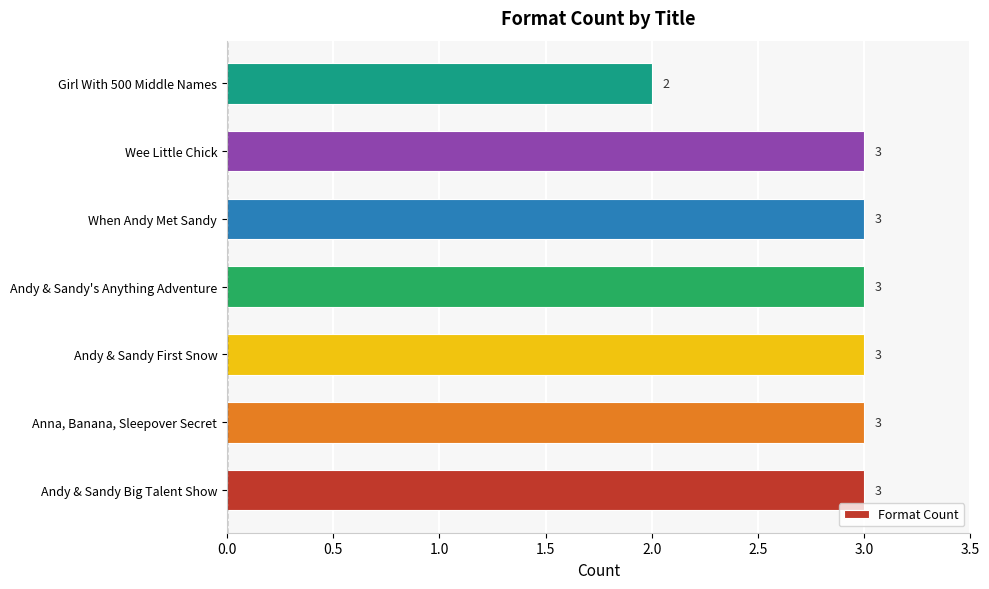

Does the chart contain stacked bars?

No